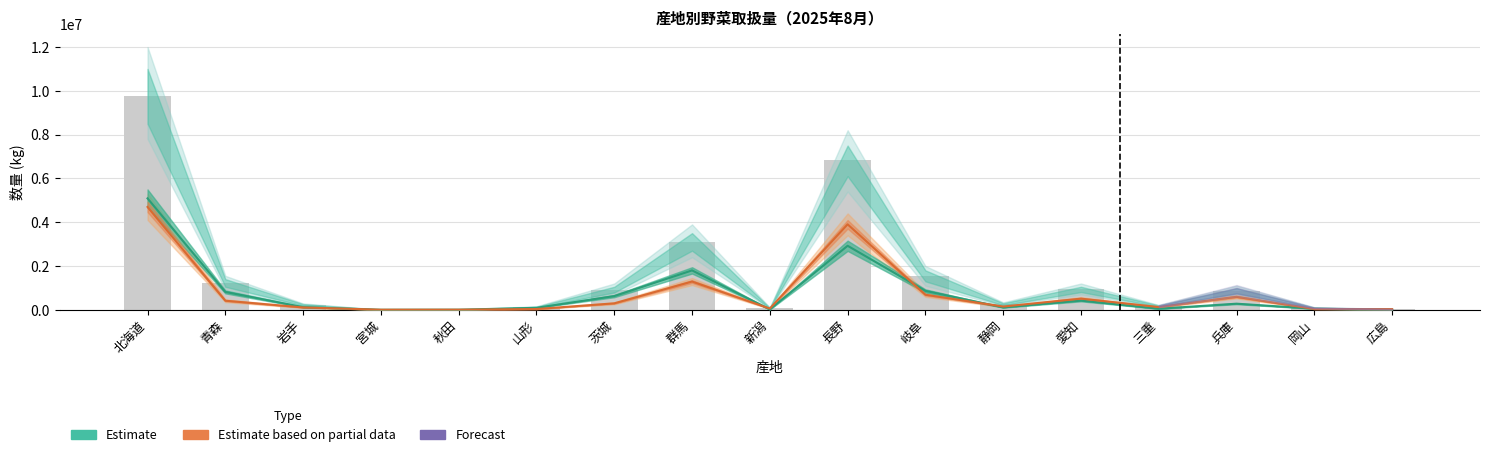

Where does the data first go above 255546?

北海道